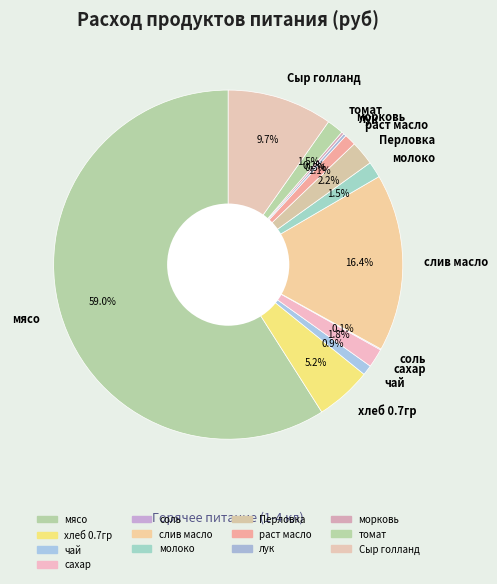

Does any single category account for the majority?

Yes